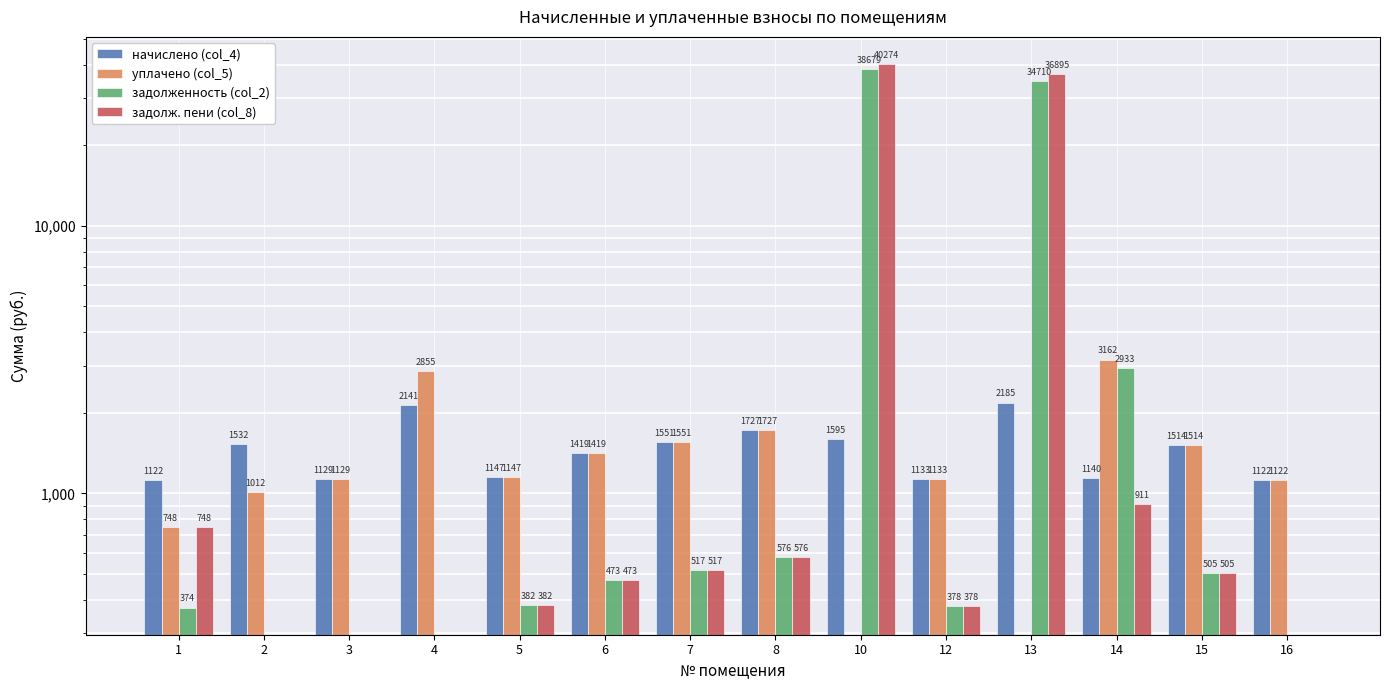

Where is уплачено (col_5) nearest to the value 1580?

7